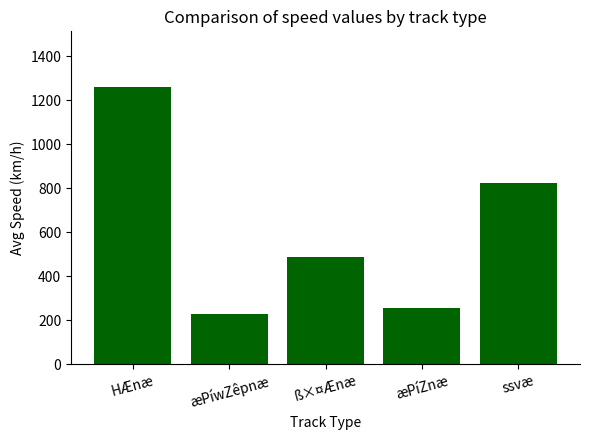

What is the difference between the maximum and minimum values?

1032.6